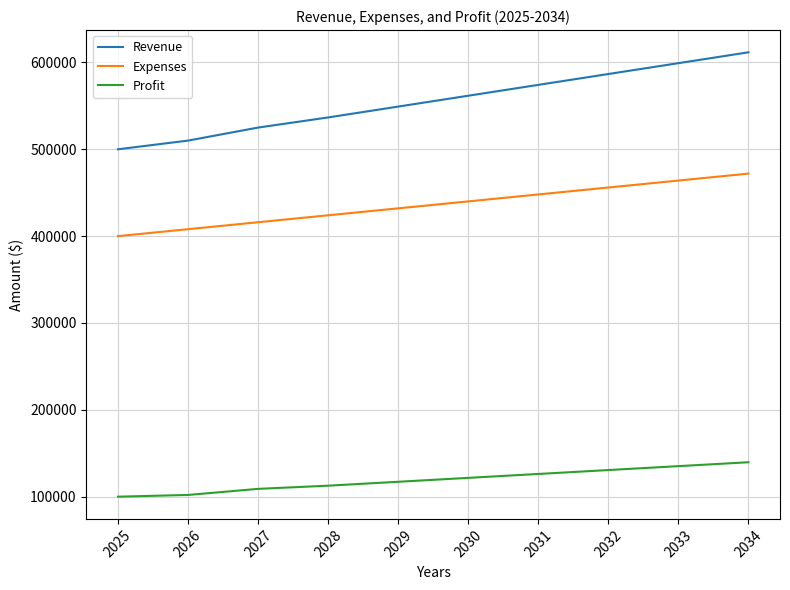

True or false: Profit and Expenses cross at least once.

False